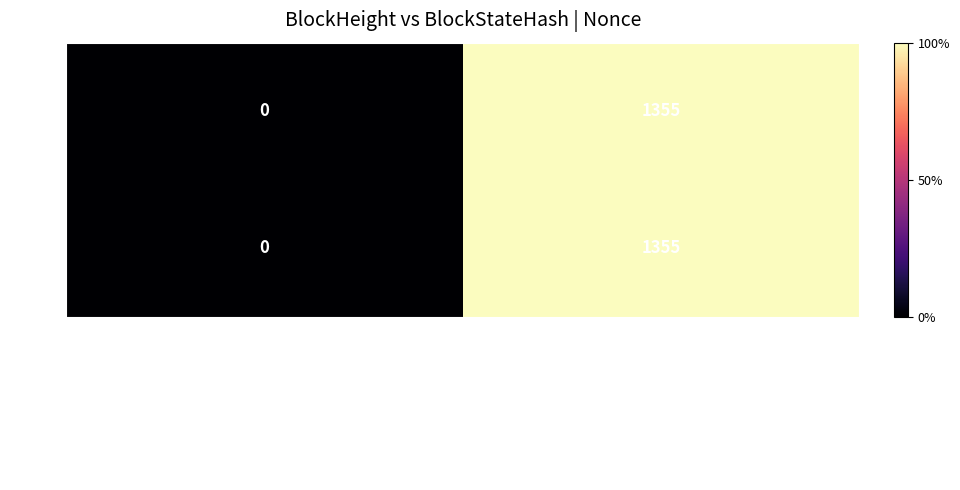

What is the sum of the 204047 values at 3NL8L5ywtBFQ2s77oSTMEV1DRcwjApJDyxaFo71 and 3NKrFrzyFd9EcVevcFKk83TZKE39k1TmzgTk5q7?

1355